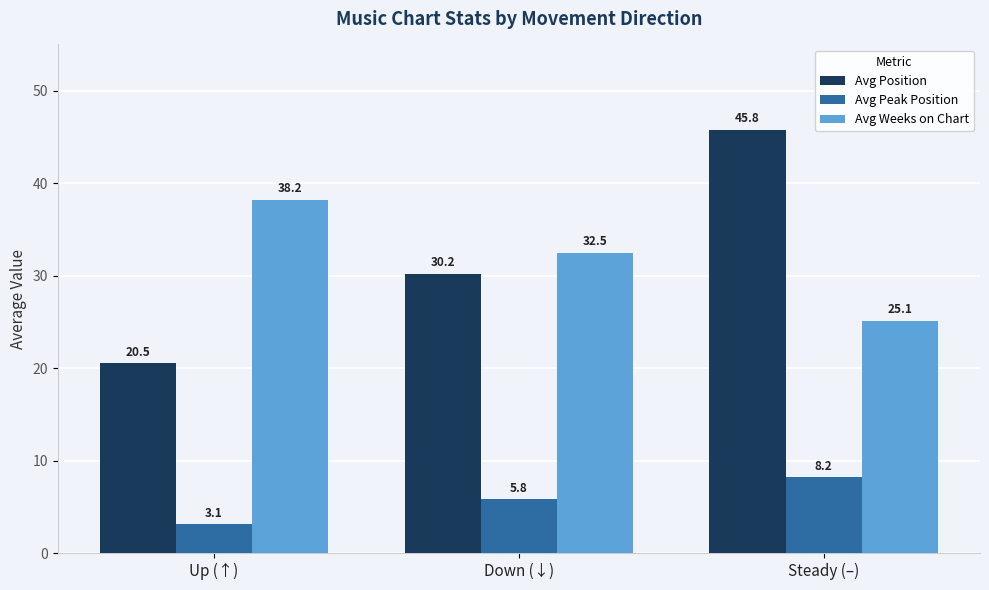

What is the spread (max minus min) of values at Down (↓)?

26.7